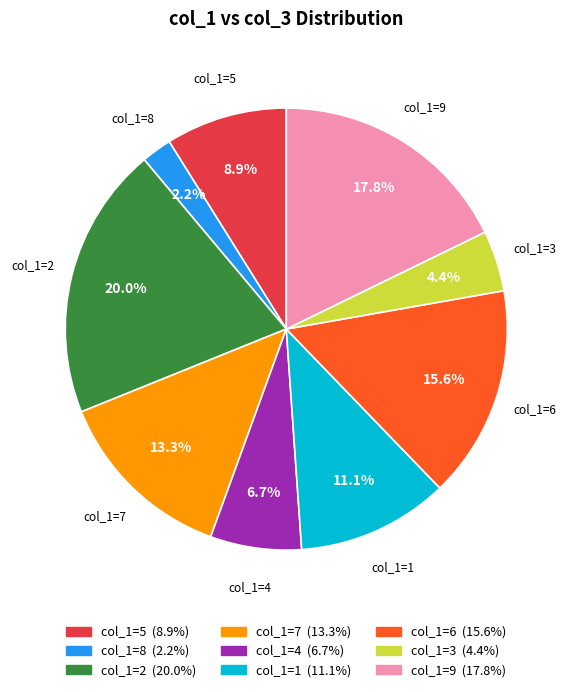

Does any single category account for the majority?

No